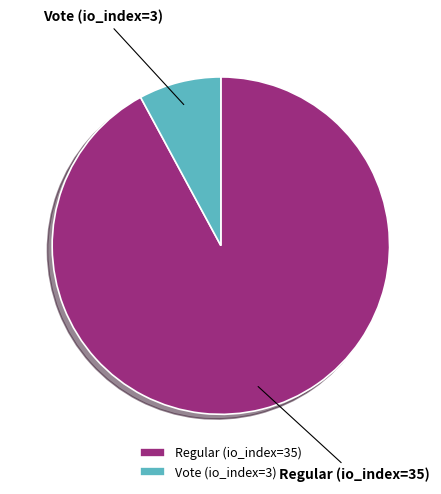

Count the number of slices in the pie.

2